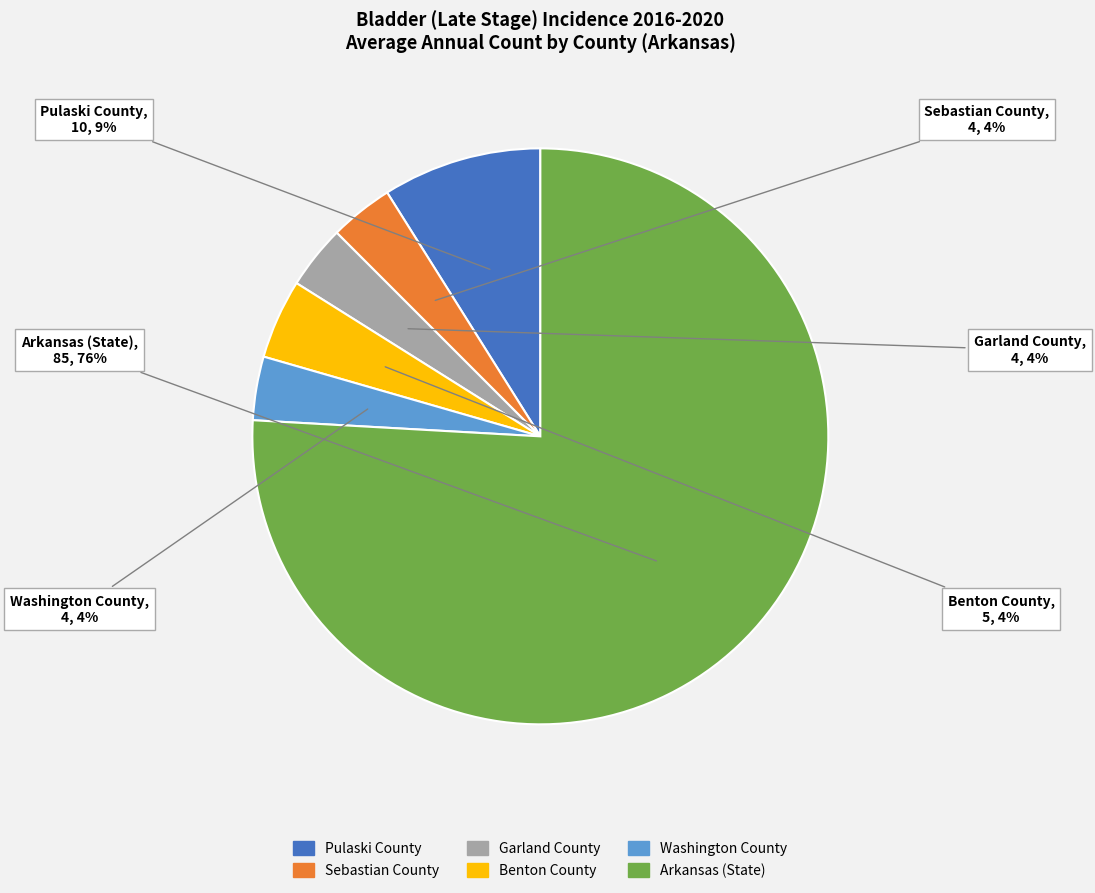

Which category has the biggest portion of the pie?

Arkansas (State)